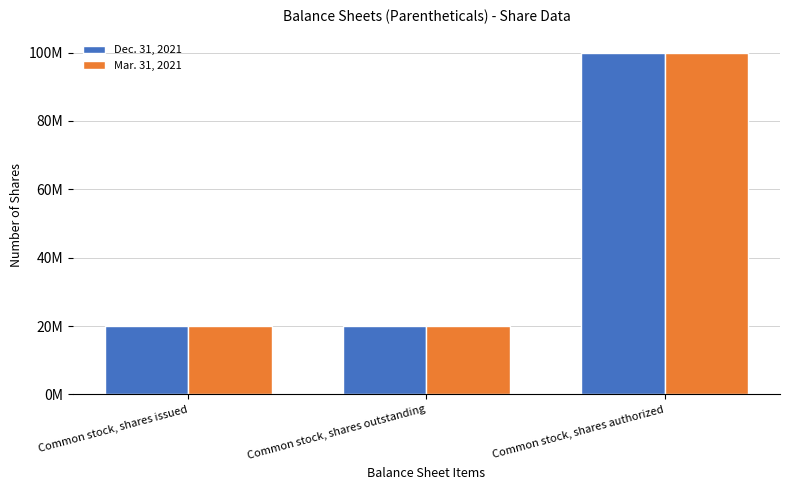

At how many categories does at least one series exceed 87220850?

1